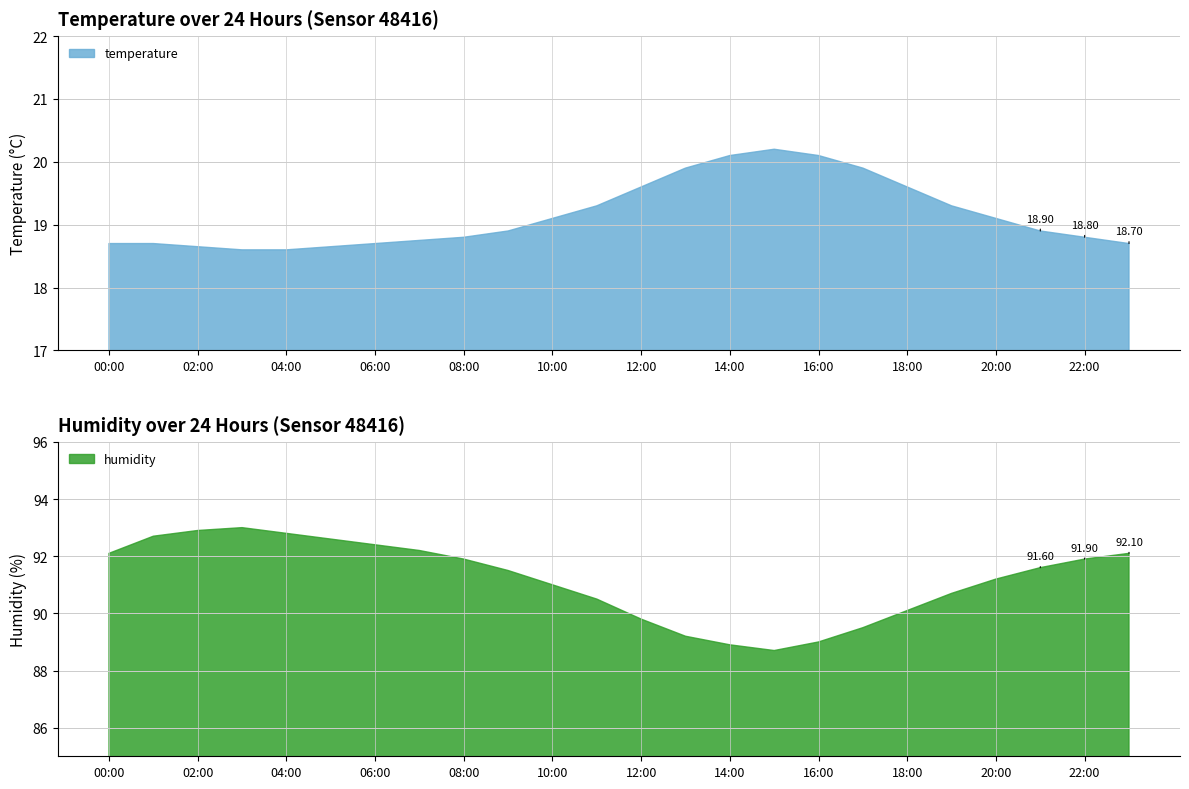

Where is the first local maximum for humidity?

03:00